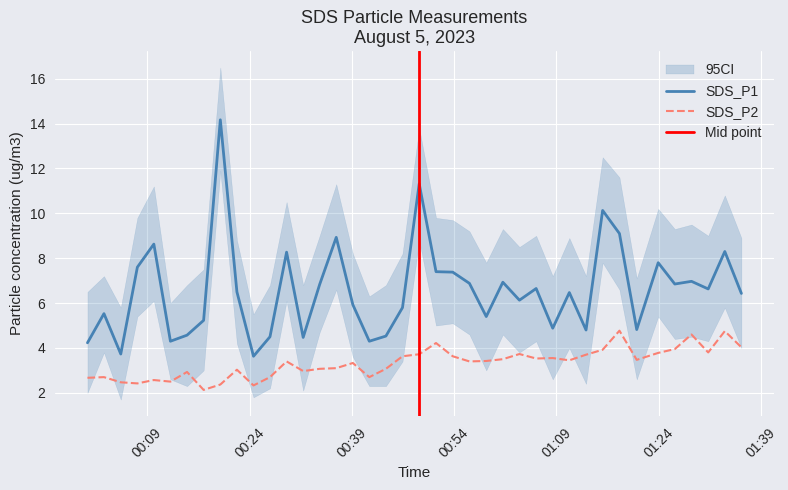

True or false: SDS_P2 and SDS_P1 cross at least once.

False